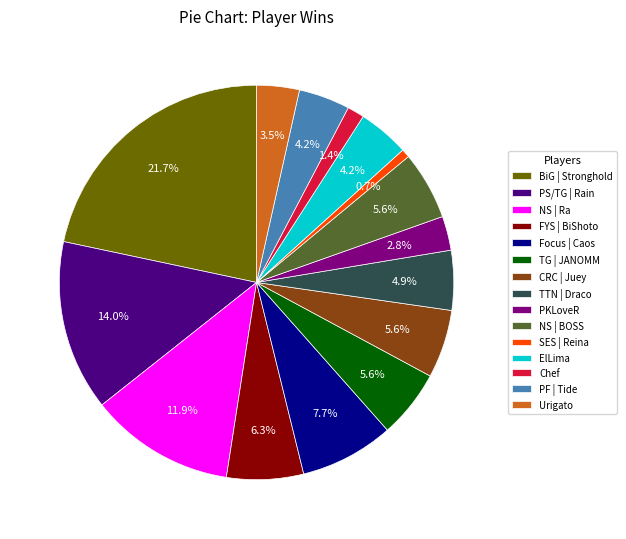

To the nearest percent, what is the average slice percentage?

7%